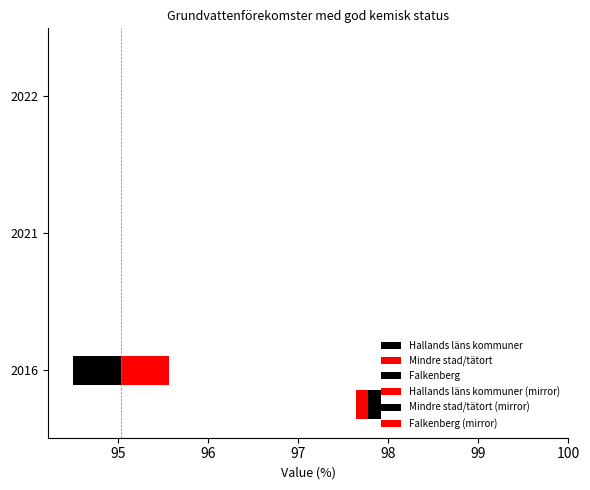

What is the value of the Falkenberg (mirror) bar at the 3rd from the left?

0.2